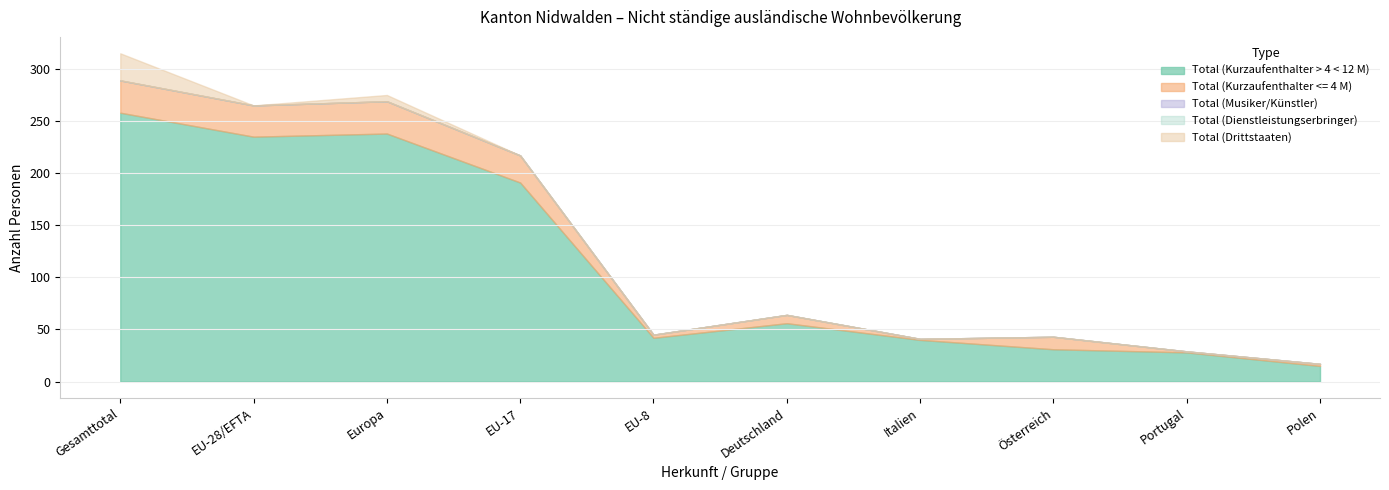

How many interior local peaks does the Total (Kurzaufenthalter <= 4 M) series have?

3